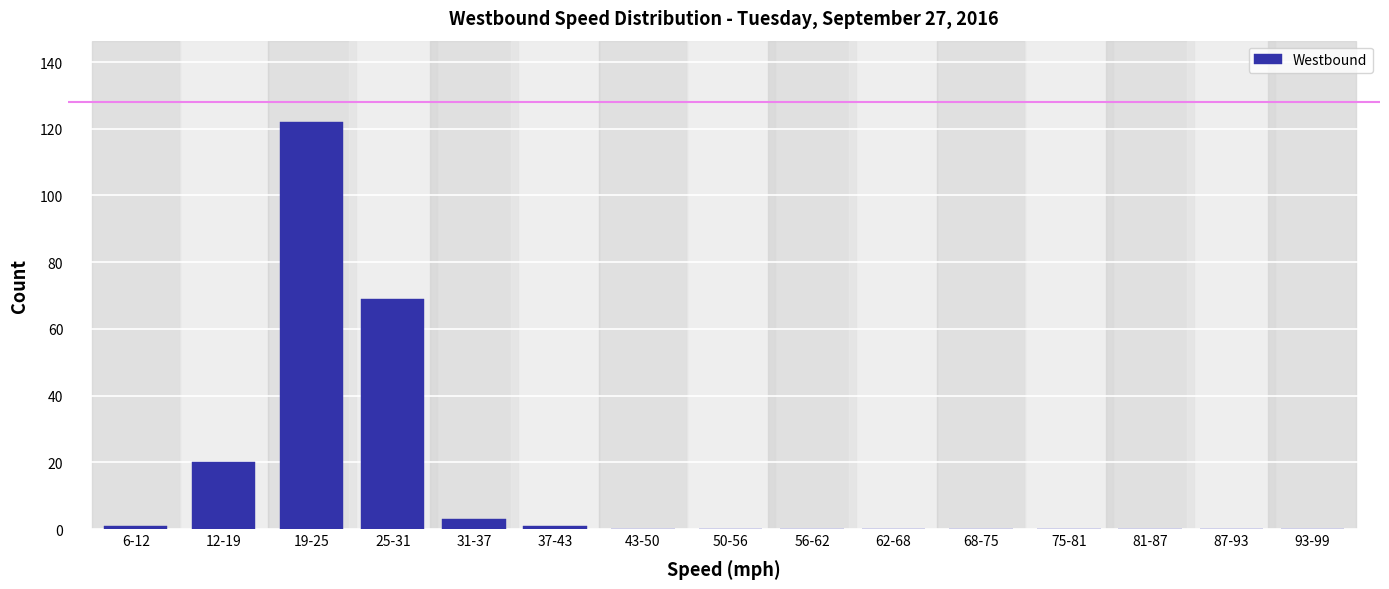

Reading right to left, extract all data points from this chart.

93-99=0	87-93=0	81-87=0	75-81=0	68-75=0	62-68=0	56-62=0	50-56=0	43-50=0	37-43=1	31-37=3	25-31=69	19-25=122	12-19=20	6-12=1